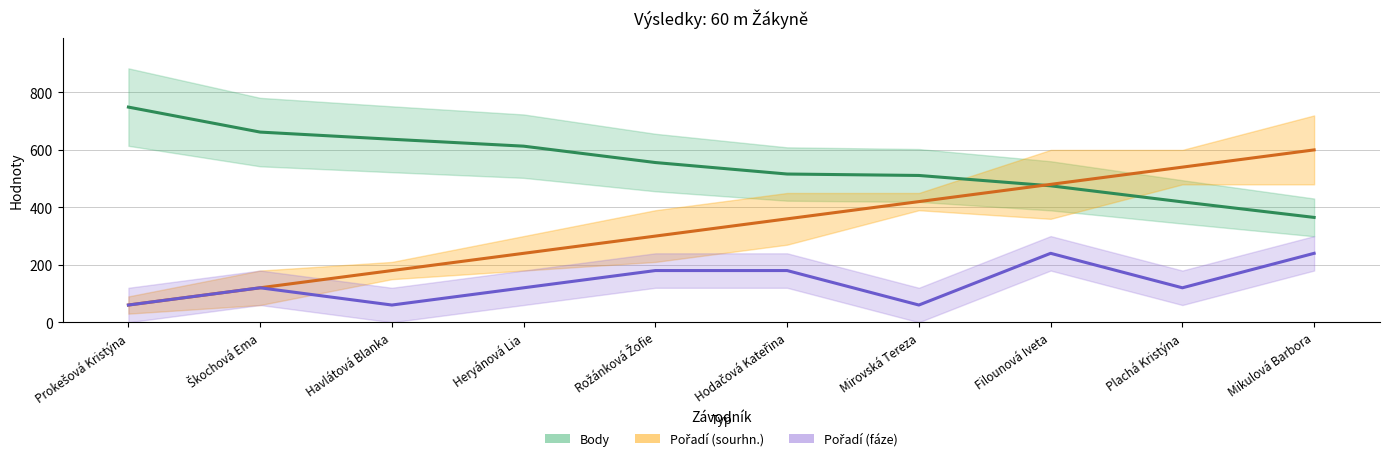

True or false: Body and Pořadí (fáze) cross at least once.

False